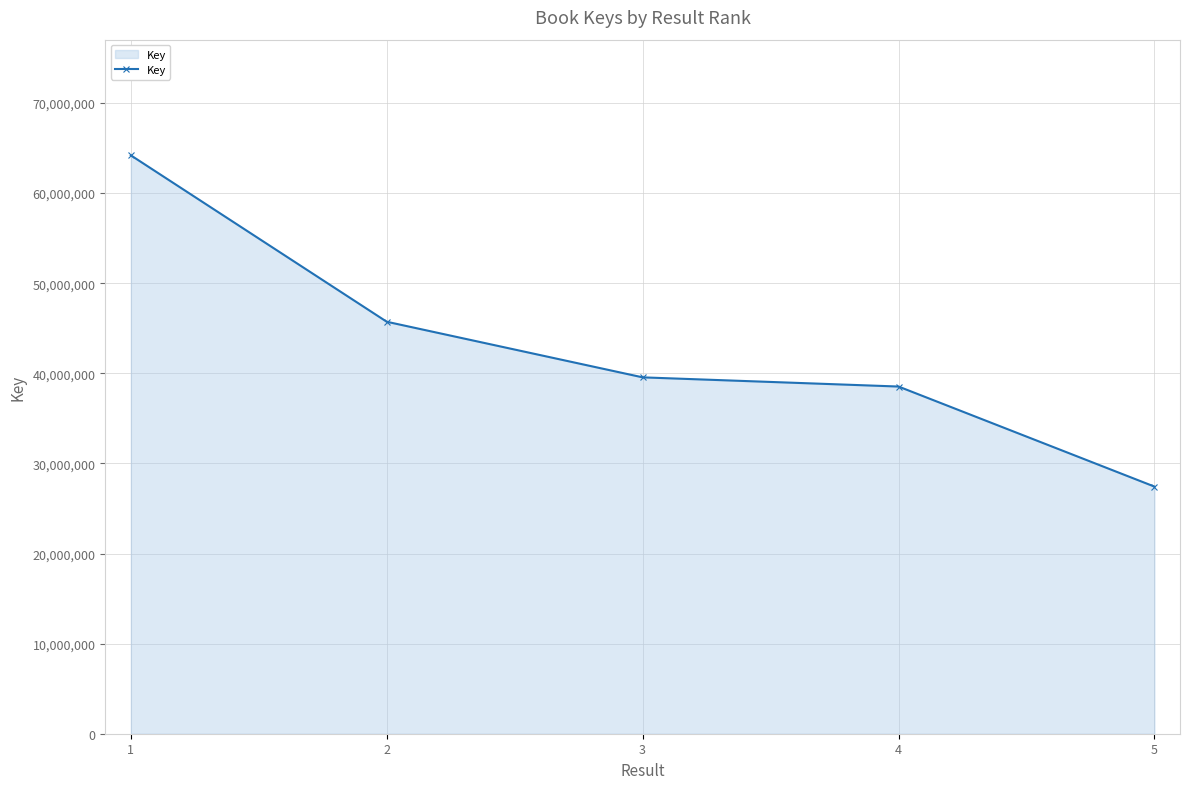

How many distinct data groups are displayed?

1